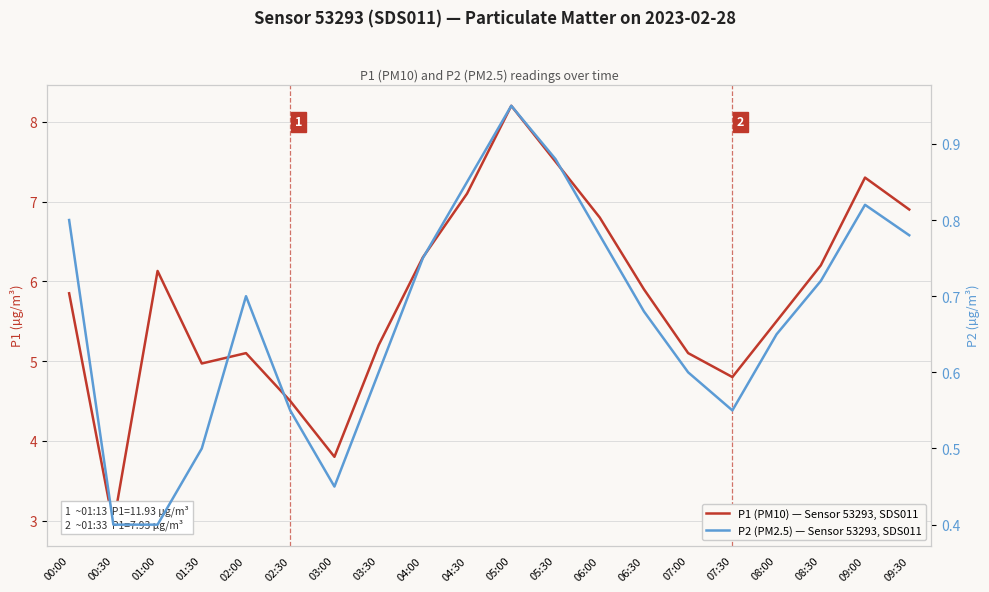

Is this an area chart (filled region under the line)?

No